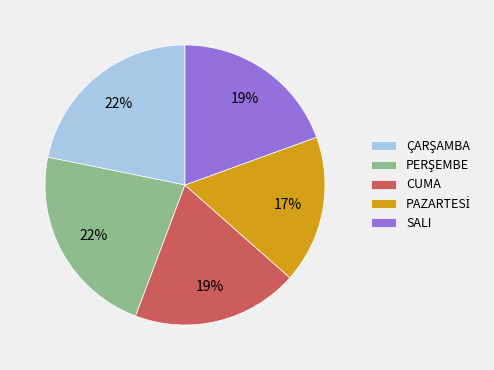

Is there a majority slice in this chart?

No